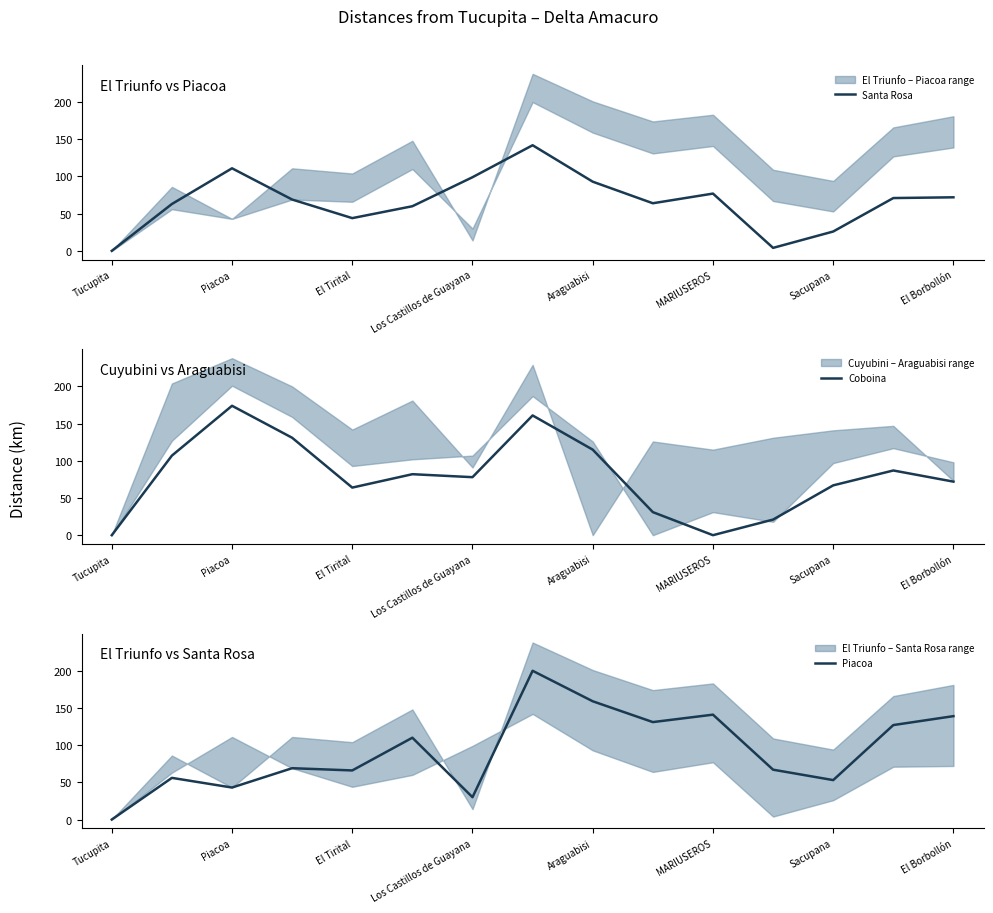

What is the average value of the Coboina series?

79